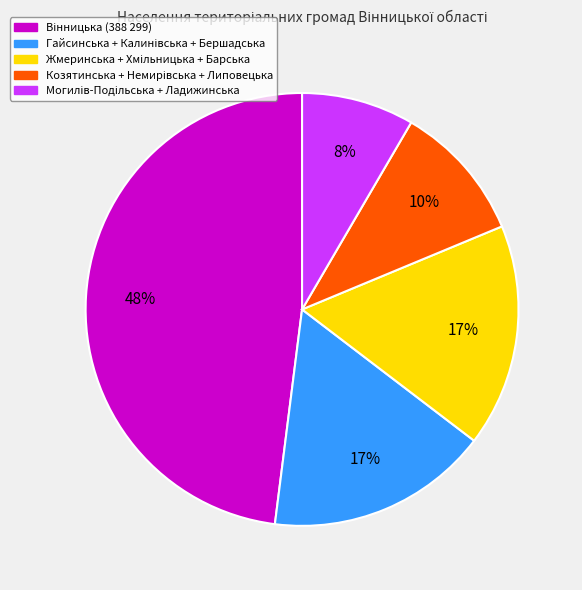

Is there a majority slice in this chart?

No